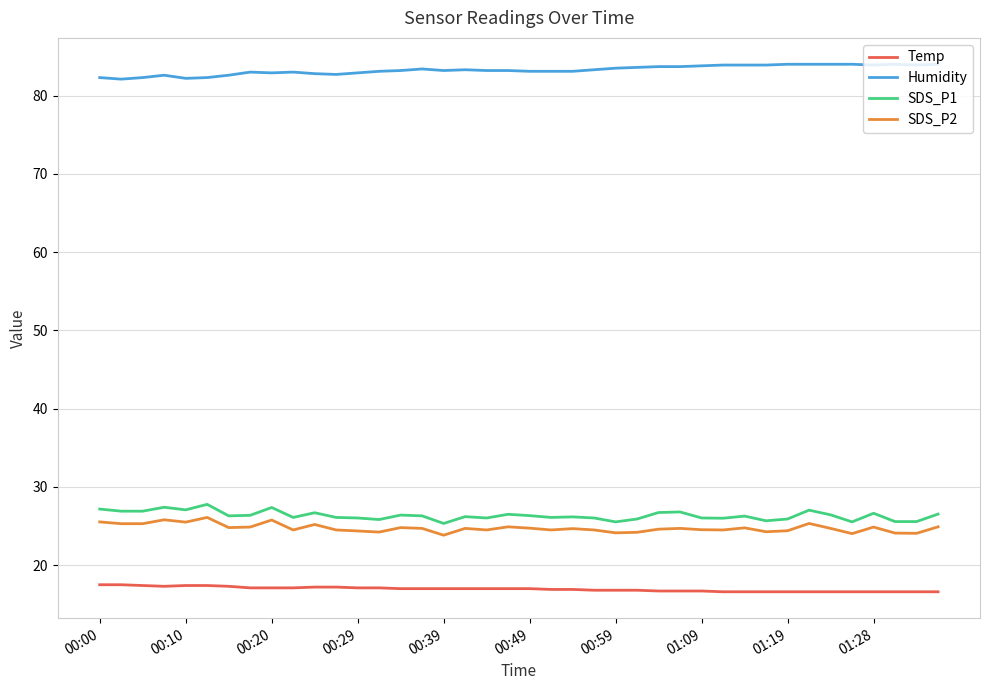

True or false: Humidity and SDS_P1 cross at least once.

False